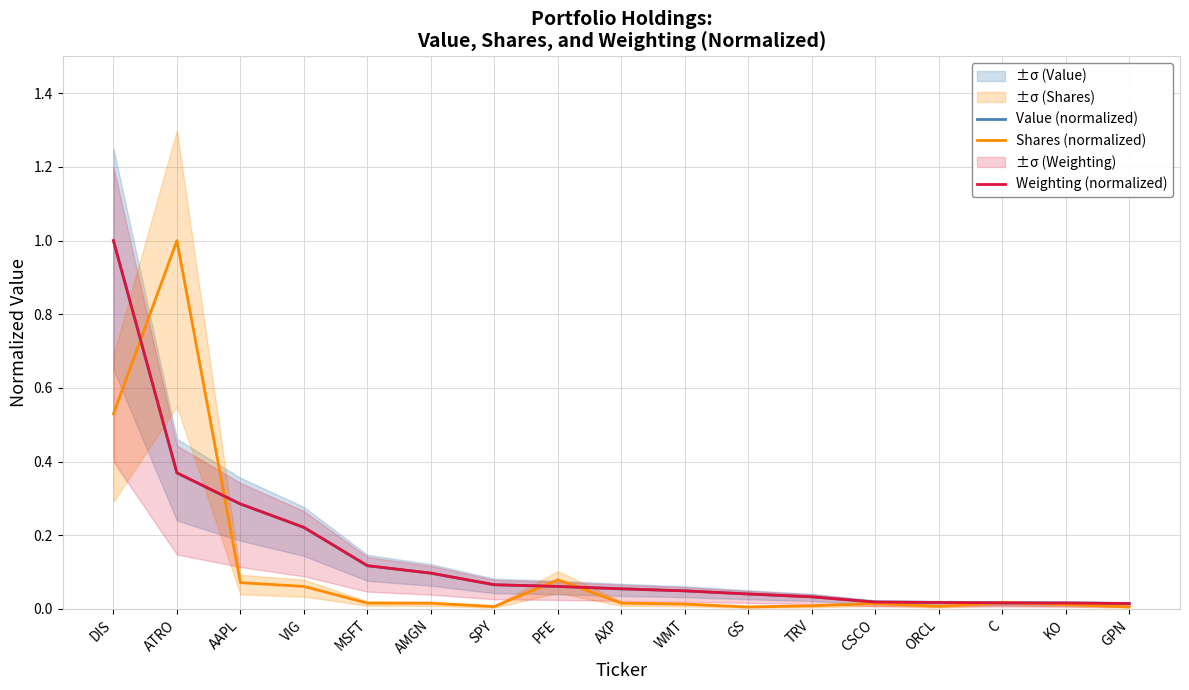

Which series has the widest spread of values?

Shares (normalized)